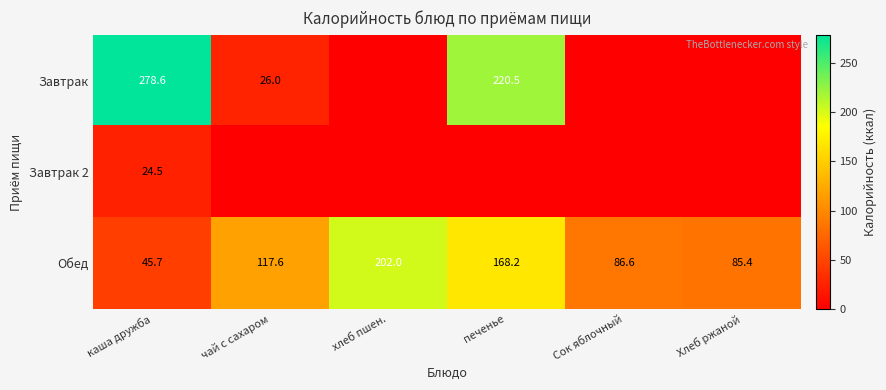

What is the average value of the Обед series?

117.6